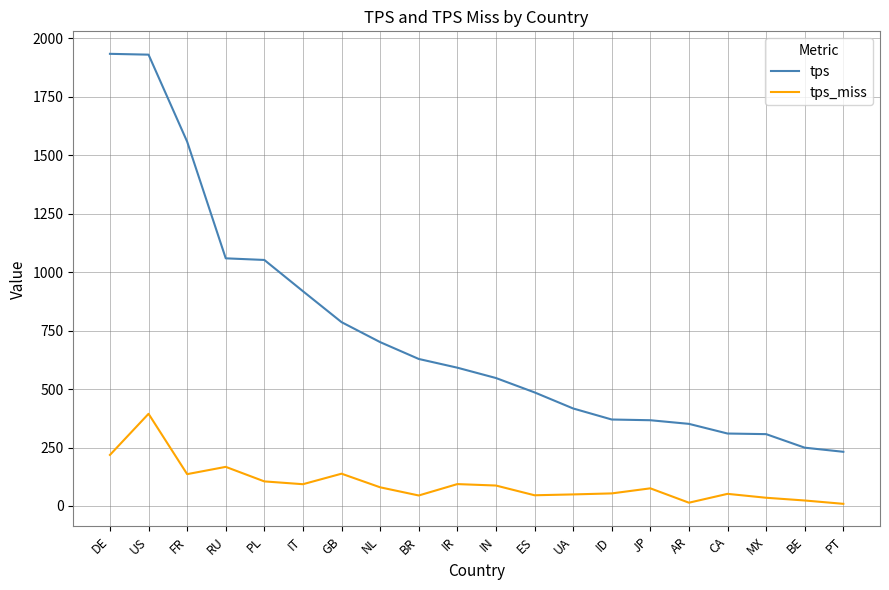

True or false: tps_miss and tps intersect in this chart.

False